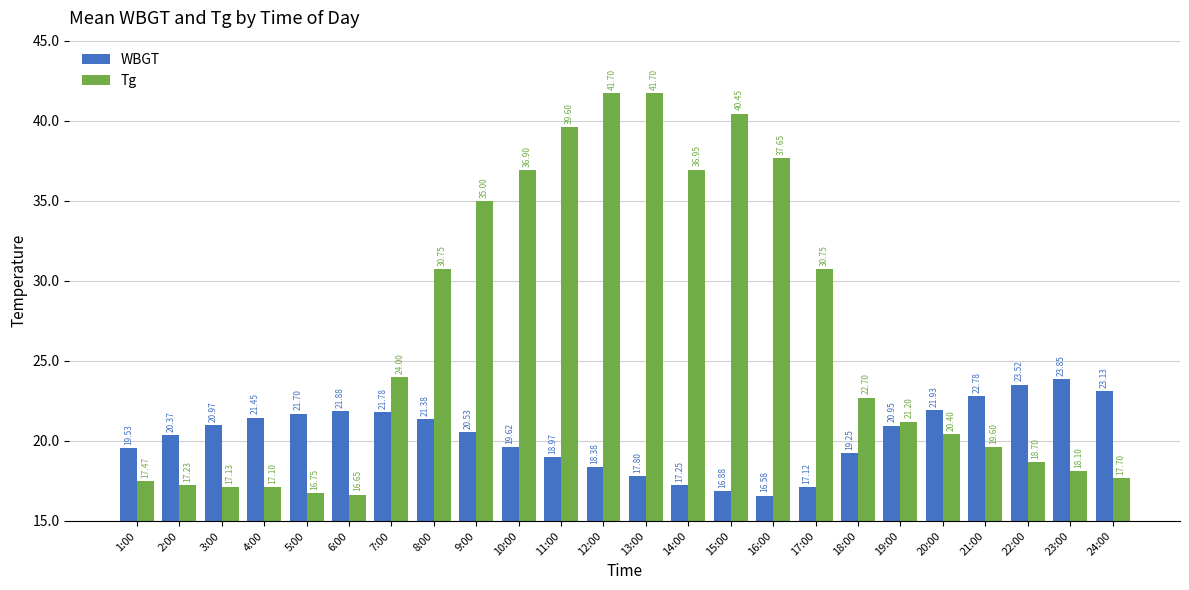

At which label does Tg reach its minimum?

6:00